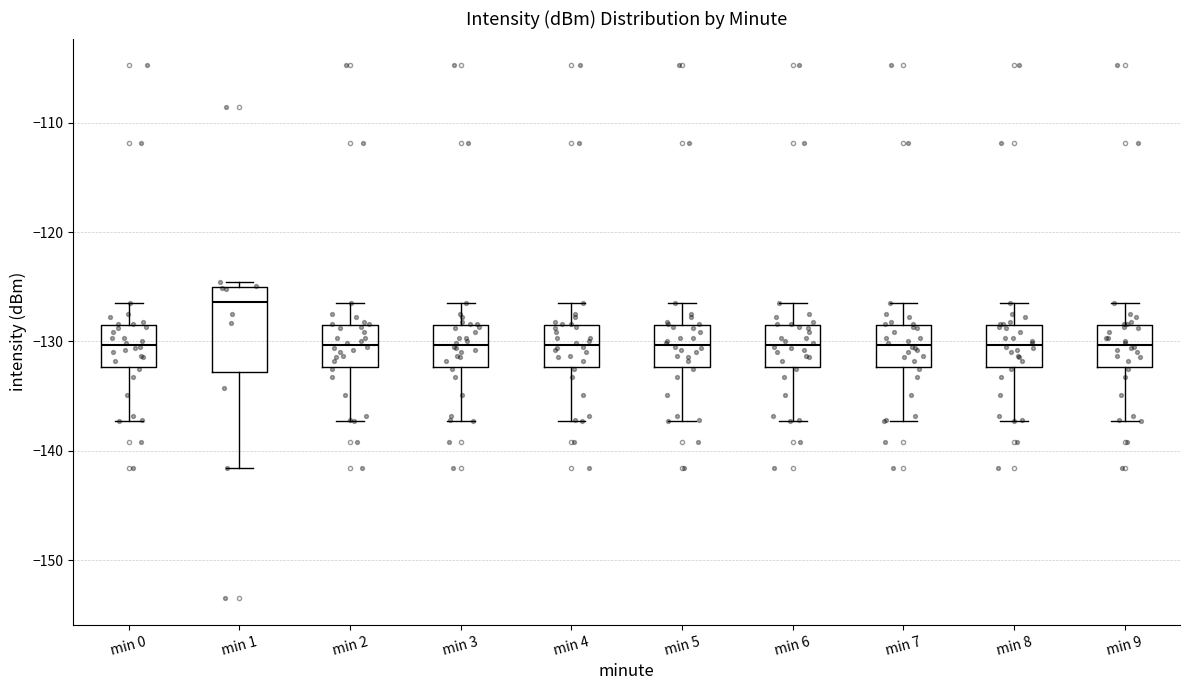

Where is the upper edge of the box for min 7 on the y-axis? The values are not printed on the chart, so give them approximately, as read against the axis.

-128